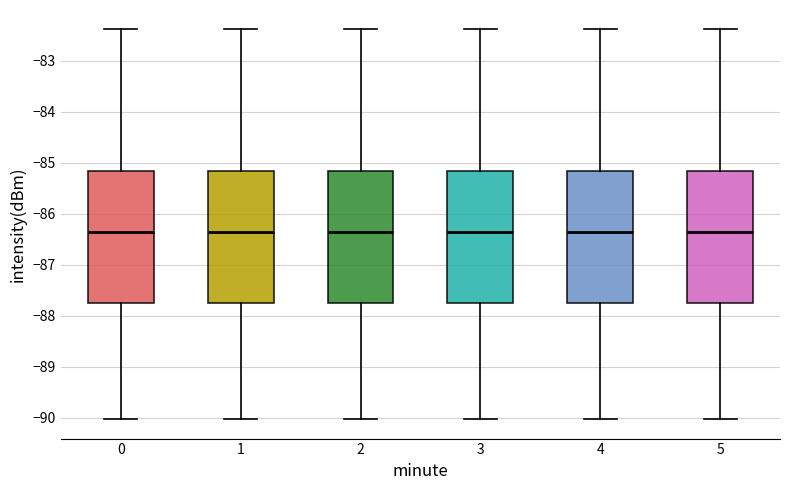

Reading left to right, transcribe this box plot: for each box, give where its median line is, the range the box spans, and where its two whiskers end, as read against the y-axis. The values are not printed on the chart, so give them approximately, as read against the axis.

0: median -86.4, box -87.7 to -85.2, whiskers -90.0 to -82.4
1: median -86.4, box -87.7 to -85.2, whiskers -90.0 to -82.4
2: median -86.4, box -87.7 to -85.2, whiskers -90.0 to -82.4
3: median -86.4, box -87.7 to -85.2, whiskers -90.0 to -82.4
4: median -86.4, box -87.7 to -85.2, whiskers -90.0 to -82.4
5: median -86.4, box -87.7 to -85.2, whiskers -90.0 to -82.4